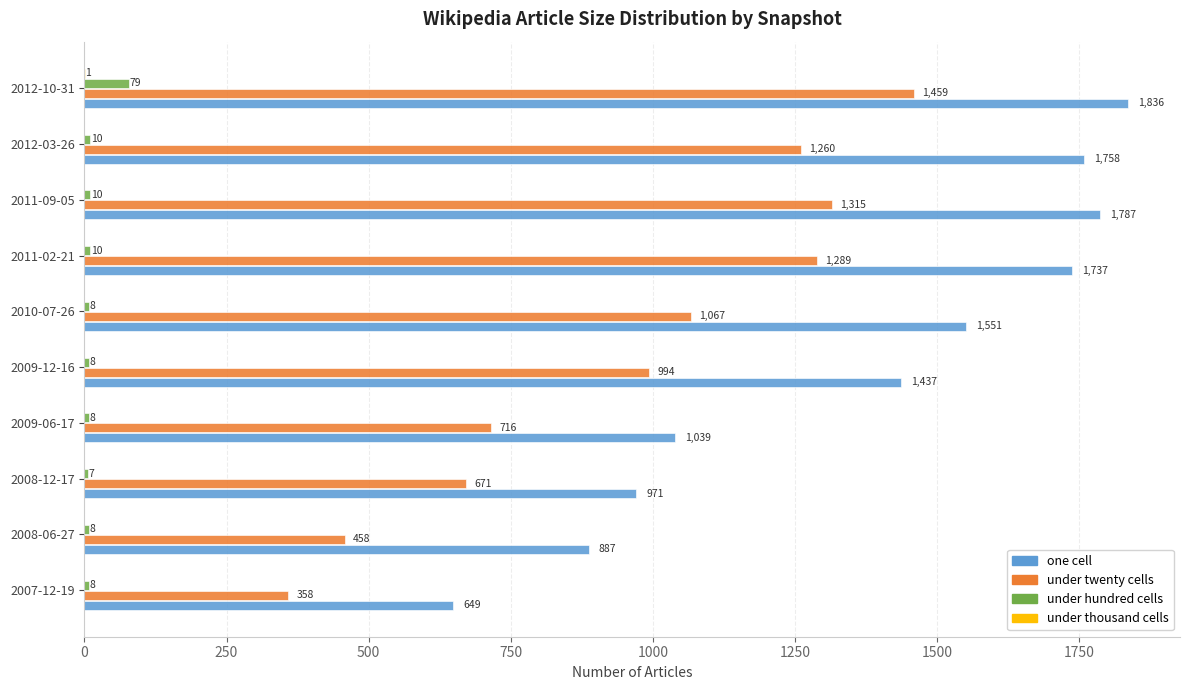

At which category is the sum across all series the highest?

2012-10-31